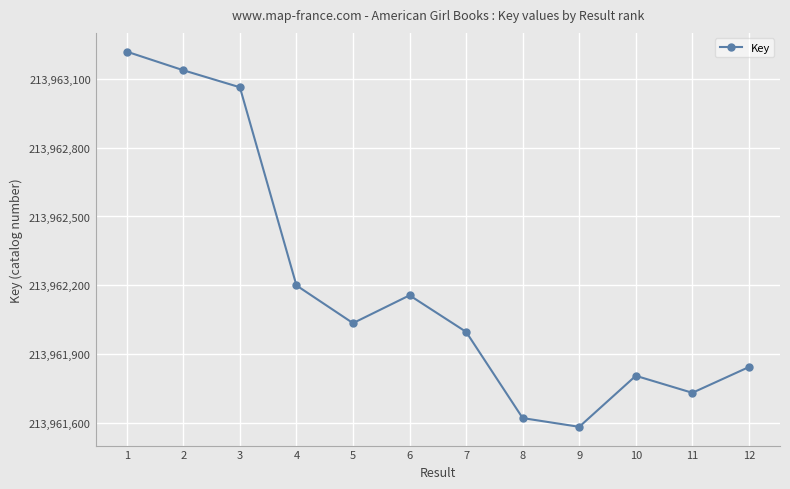

What is the average value?

213962200